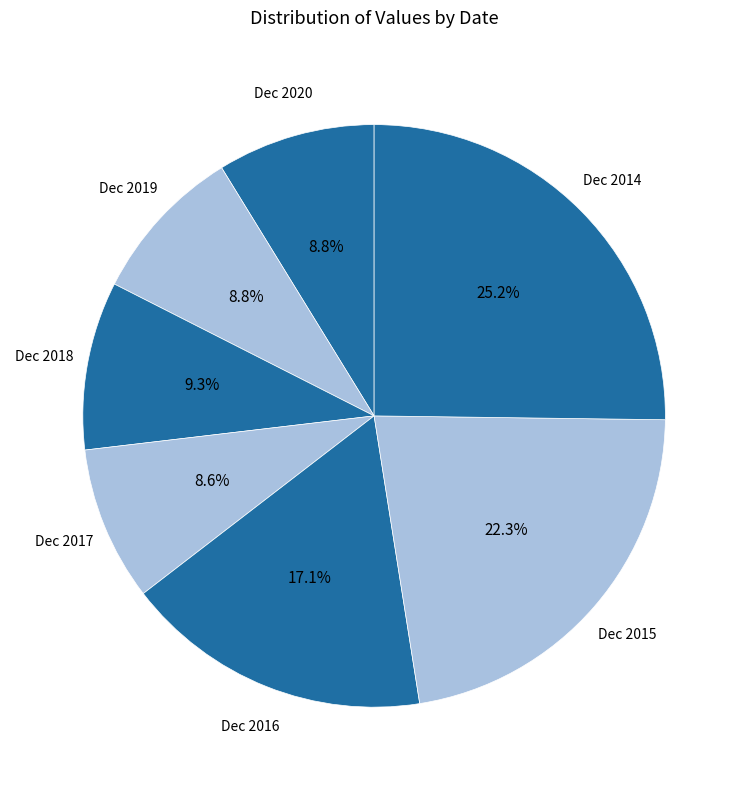

True or false: Dec 2015 accounts for 22% of the total.

True